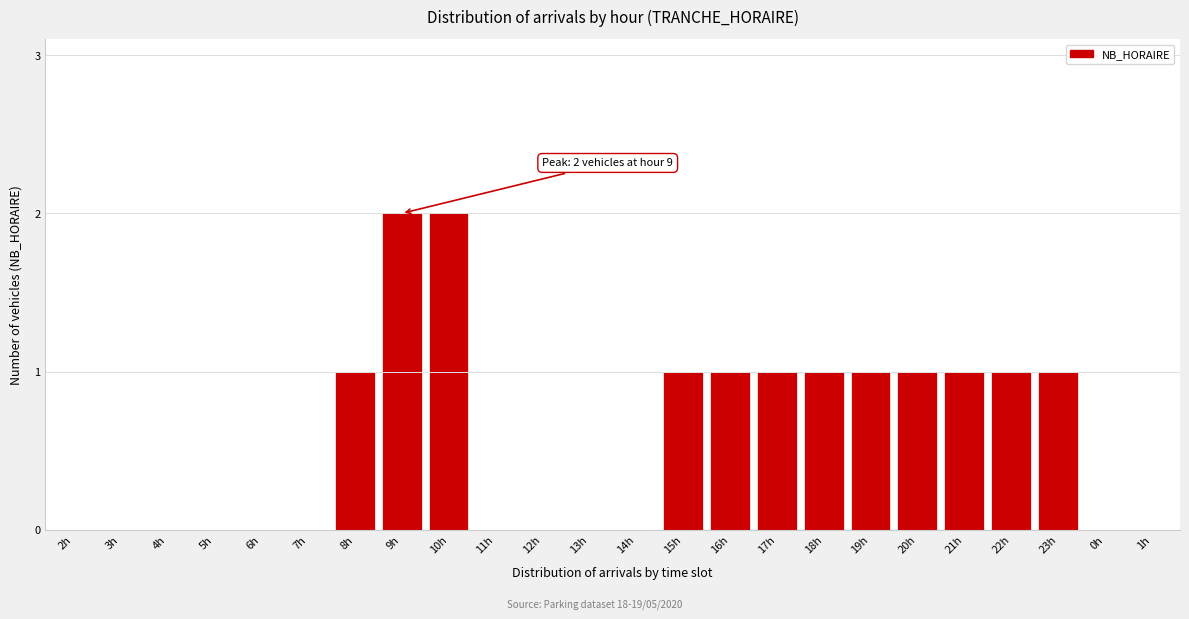

Reading left to right, list all the values displayed in this chart.

2h=0	3h=0	4h=0	5h=0	6h=0	7h=0	8h=1	9h=2	10h=2	11h=0	12h=0	13h=0	14h=0	15h=1	16h=1	17h=1	18h=1	19h=1	20h=1	21h=1	22h=1	23h=1	0h=0	1h=0